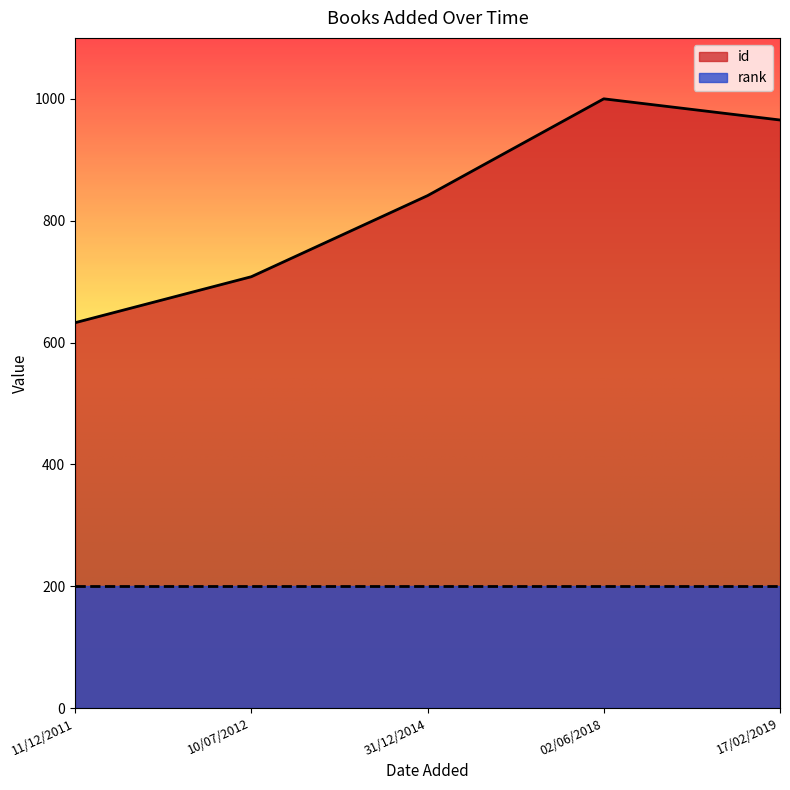

What is the sum of the values at 10/07/2012 and 17/02/2019?

1673.3